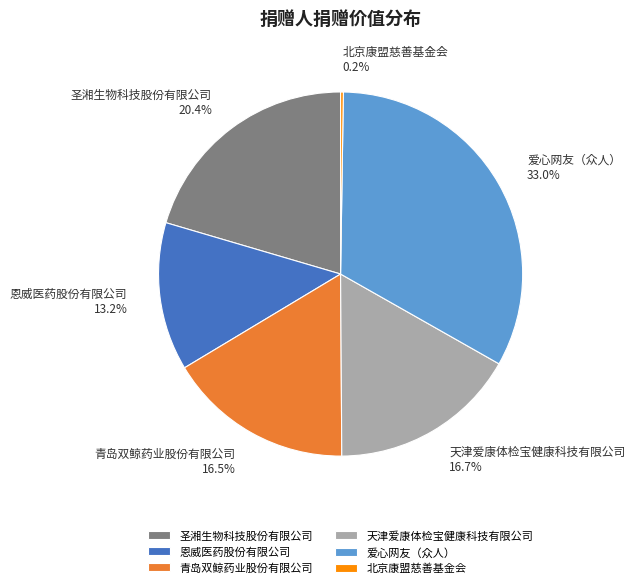

Is there a majority slice in this chart?

No